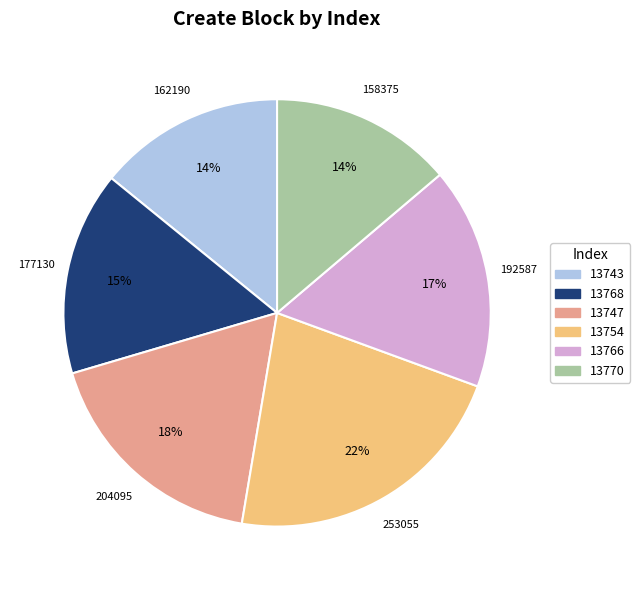

Which slice is the largest?

13754